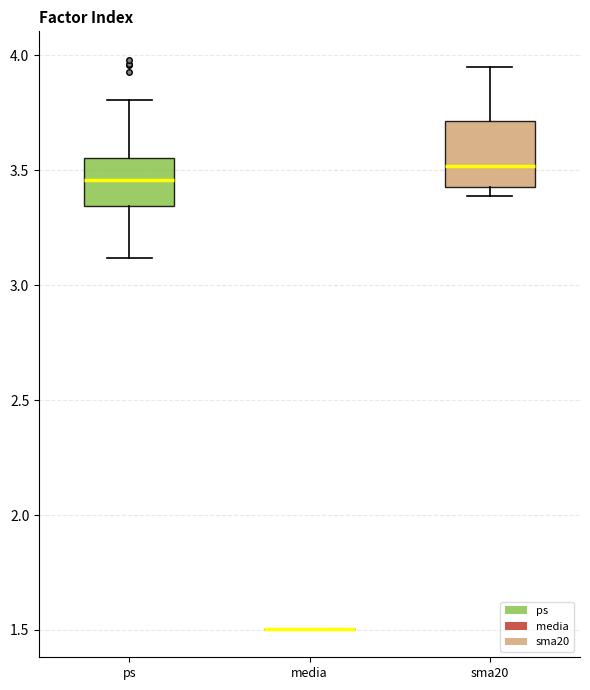

Reading left to right, transcribe this box plot: for each box, give where its median line is, the range the box spans, and where its two whiskers end, as read against the y-axis. The values are not printed on the chart, so give them approximately, as read against the axis.

ps: median 3.45, box 3.35 to 3.55, whiskers 3.10 to 3.80
media: box collapsed to a line at 1.50, whiskers 1.50 to 1.50
sma20: median 3.50, box 3.45 to 3.70, whiskers 3.40 to 3.95